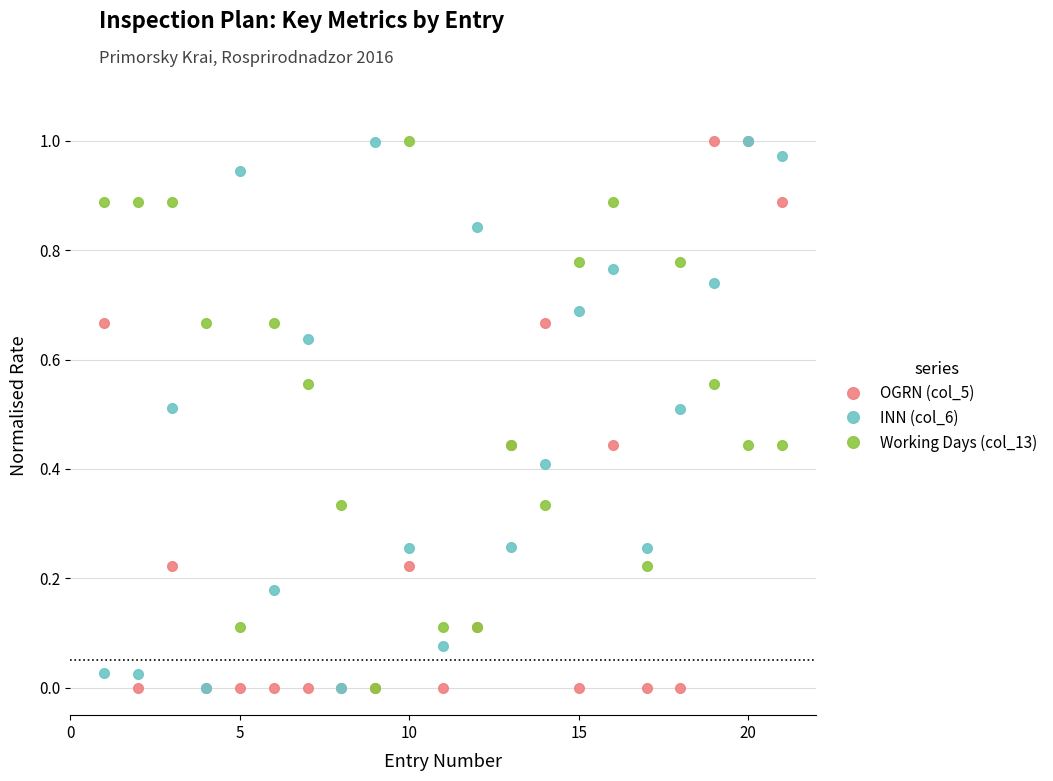

True or false: INN (col_6) and Working Days (col_13) intersect in this chart.

True